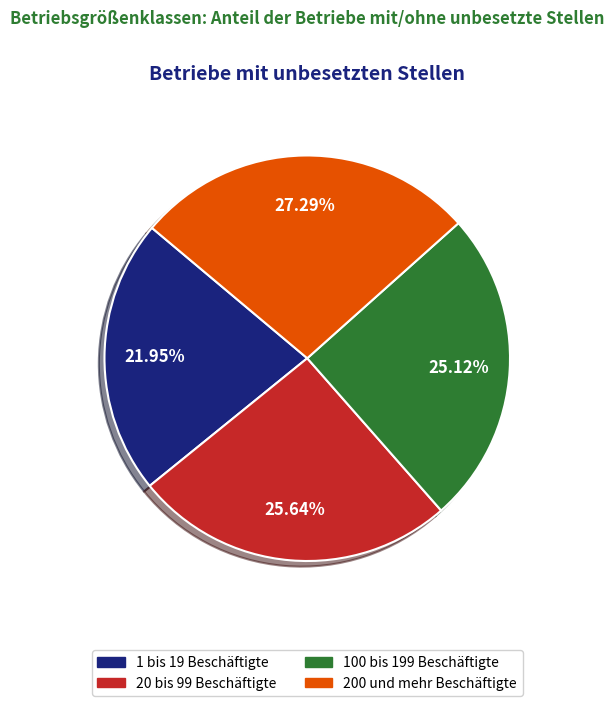

To the nearest percent, what percentage of the pie is 100 bis 199 Beschäftigte?

25%